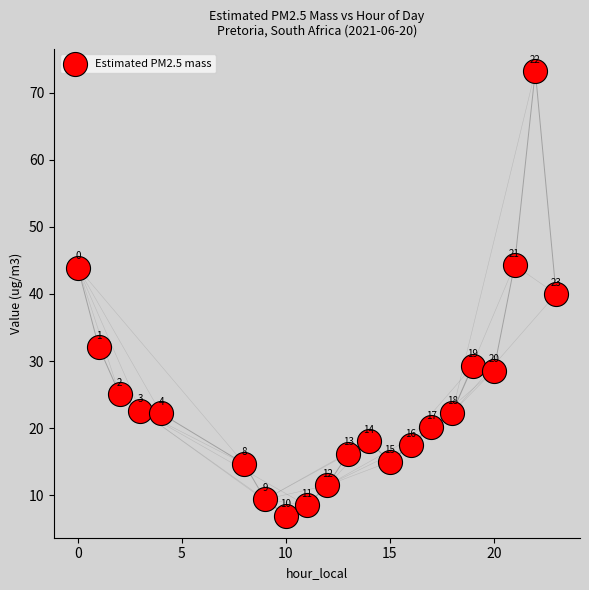

What Y value in the scatter plot is closest to 40?

40.0